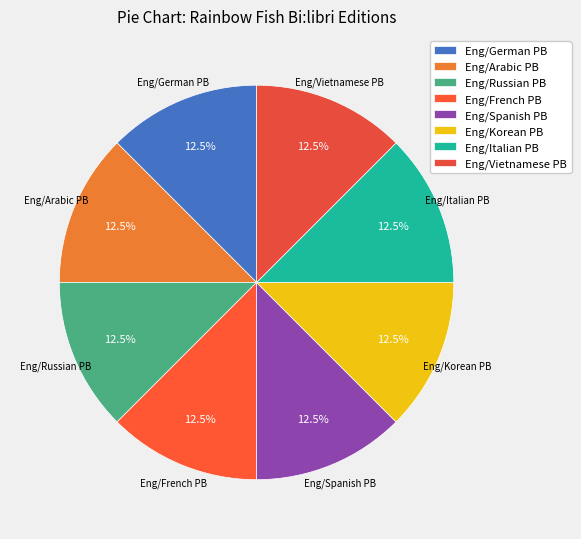

Is Eng/Korean PB the majority of the pie?

No